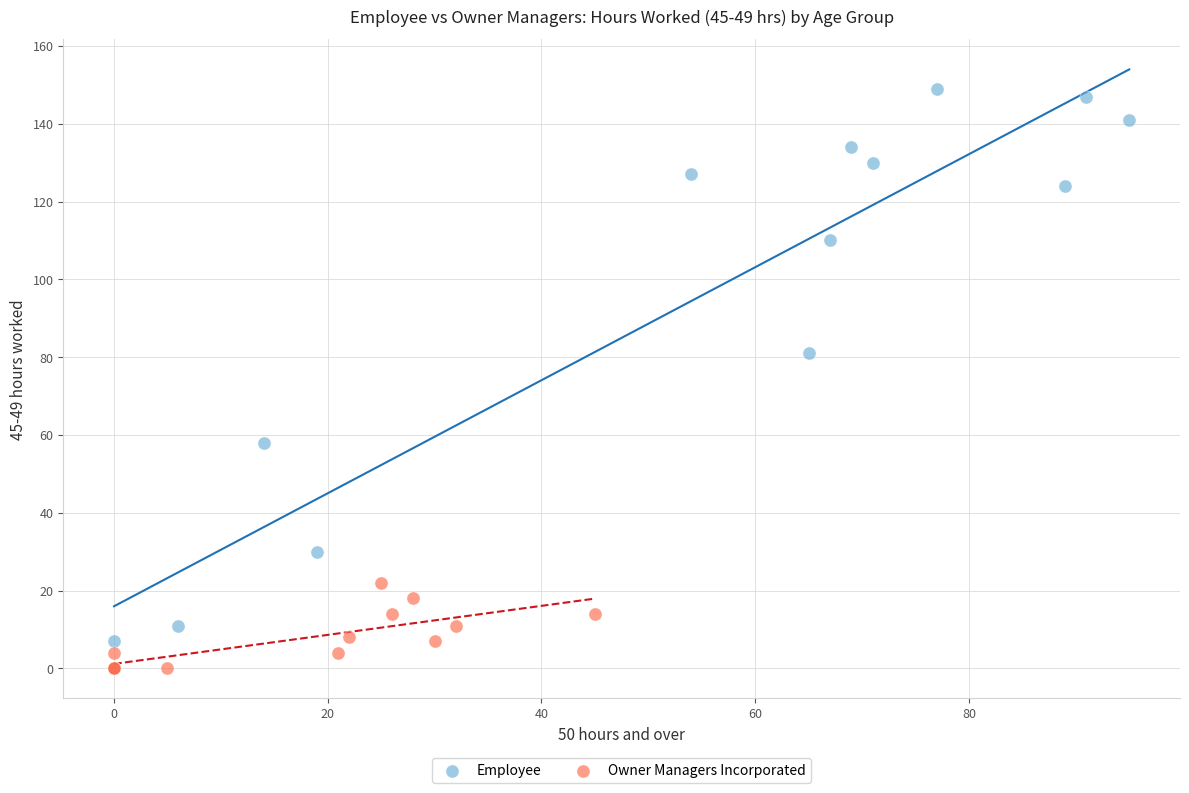

Which series has the largest Y range (max minus min)?

Employee